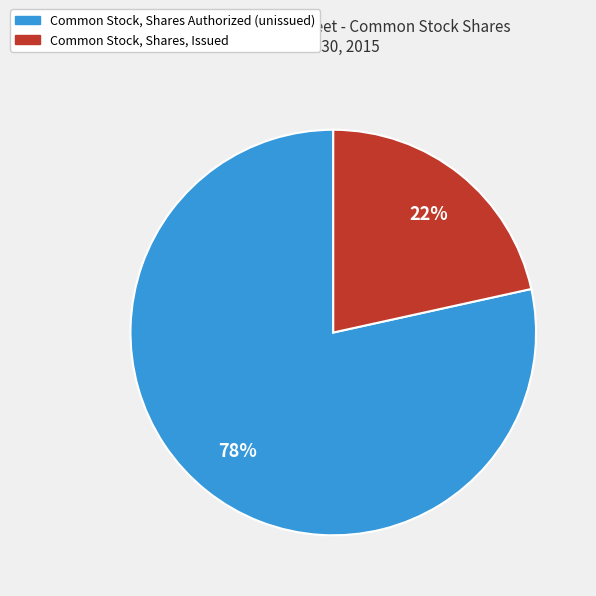

To the nearest percent, what is the average slice percentage?

50%